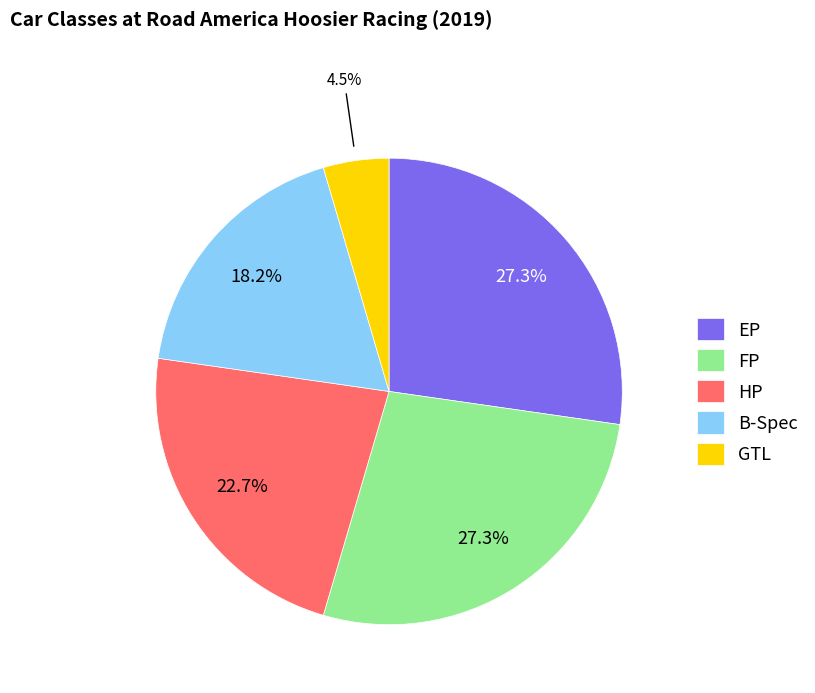

Which slice is the smallest?

GTL